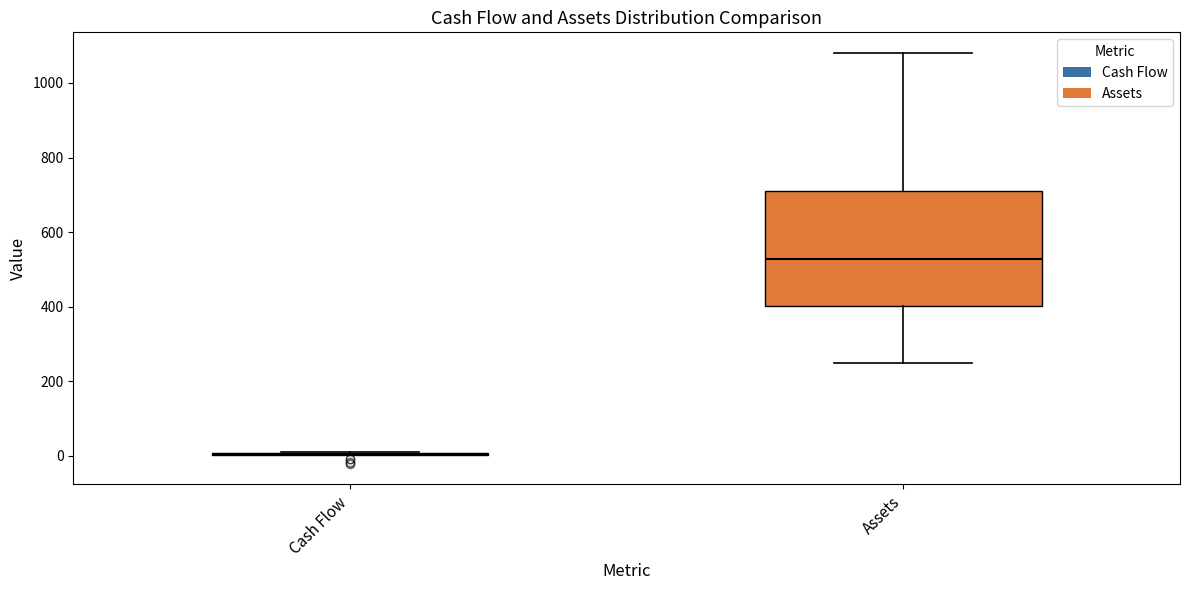

Where is the lower edge of the box for Assets on the y-axis? The values are not printed on the chart, so give them approximately, as read against the axis.

400